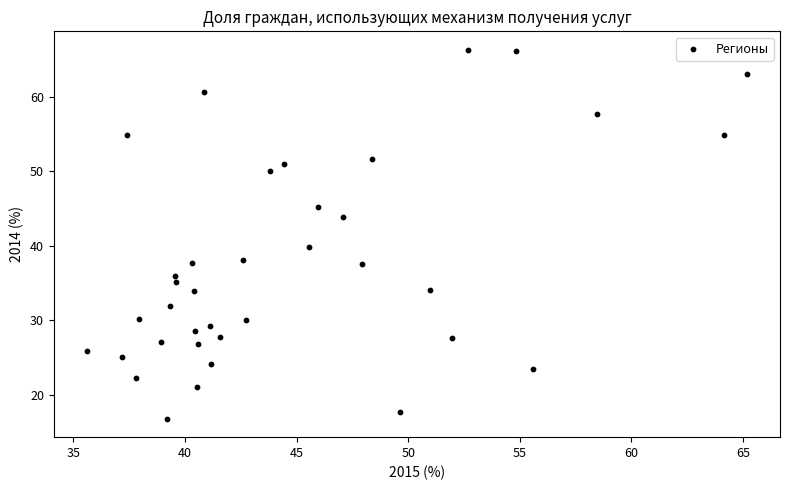

What Y value in the scatter plot is closest to 41?

39.8